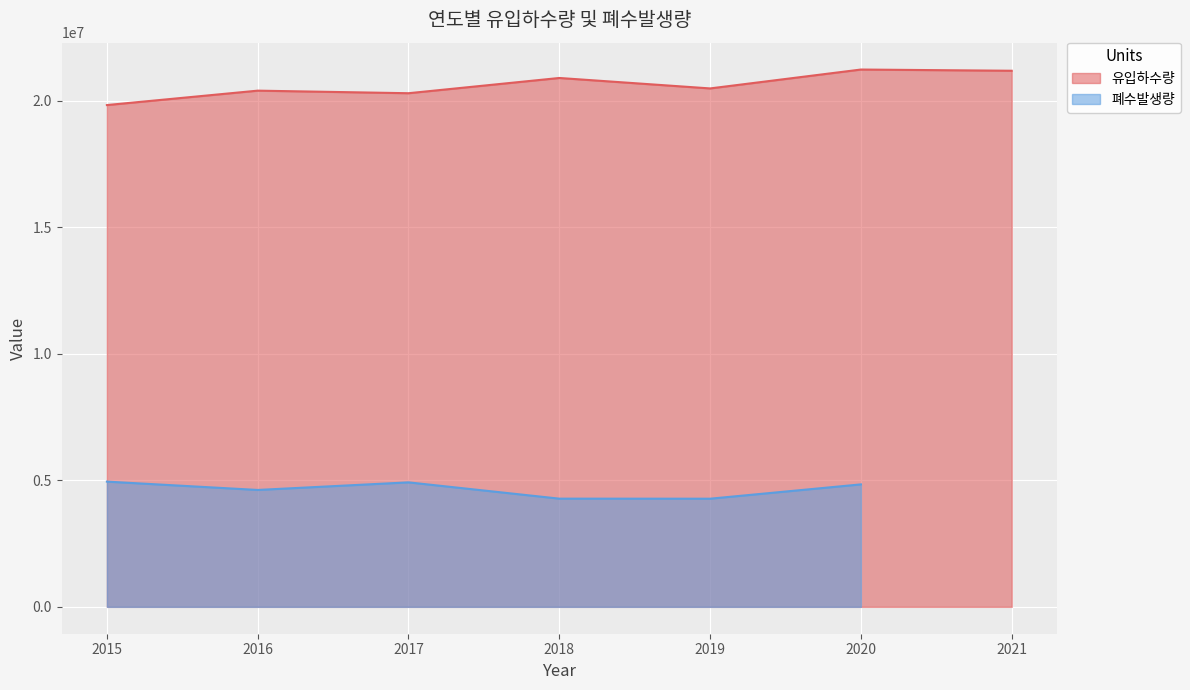

What is the value of the 6th point from the left?

21240609.2